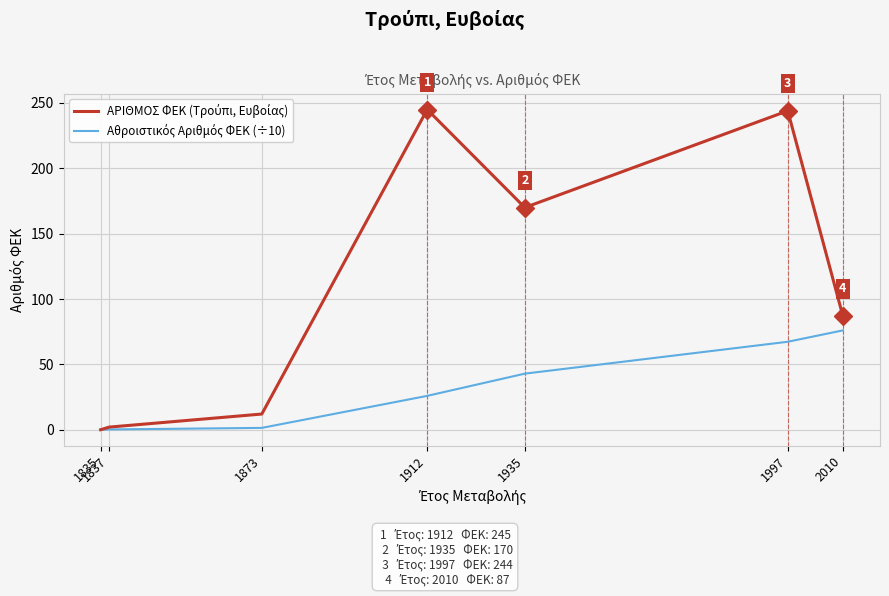

What is the total value across all series at 1912?

270.9